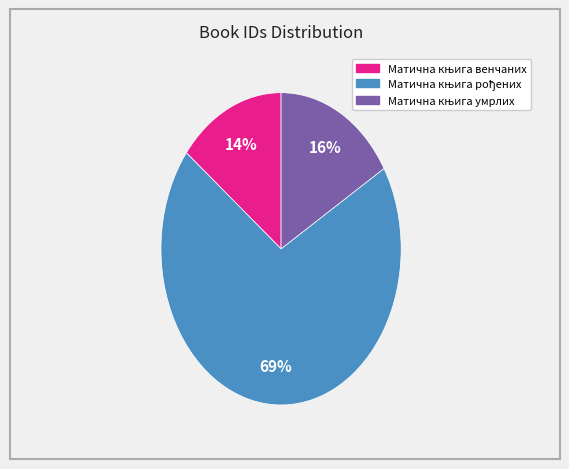

Is there a majority slice in this chart?

Yes